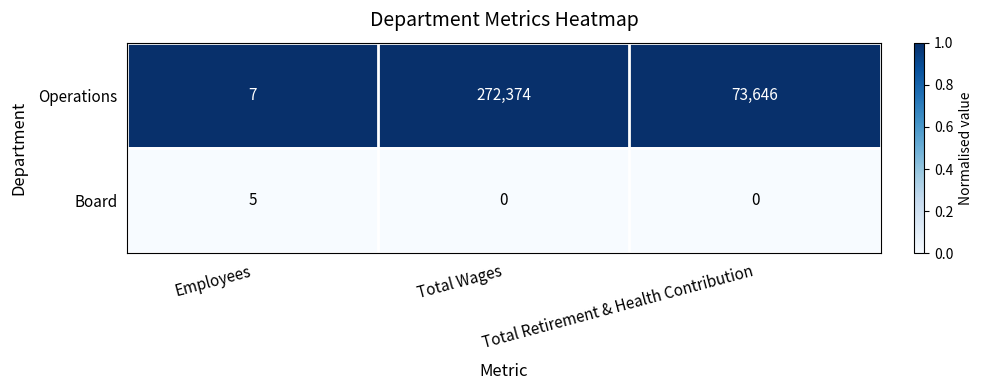

What is the difference between the highest and lowest values at Total Wages?

272374